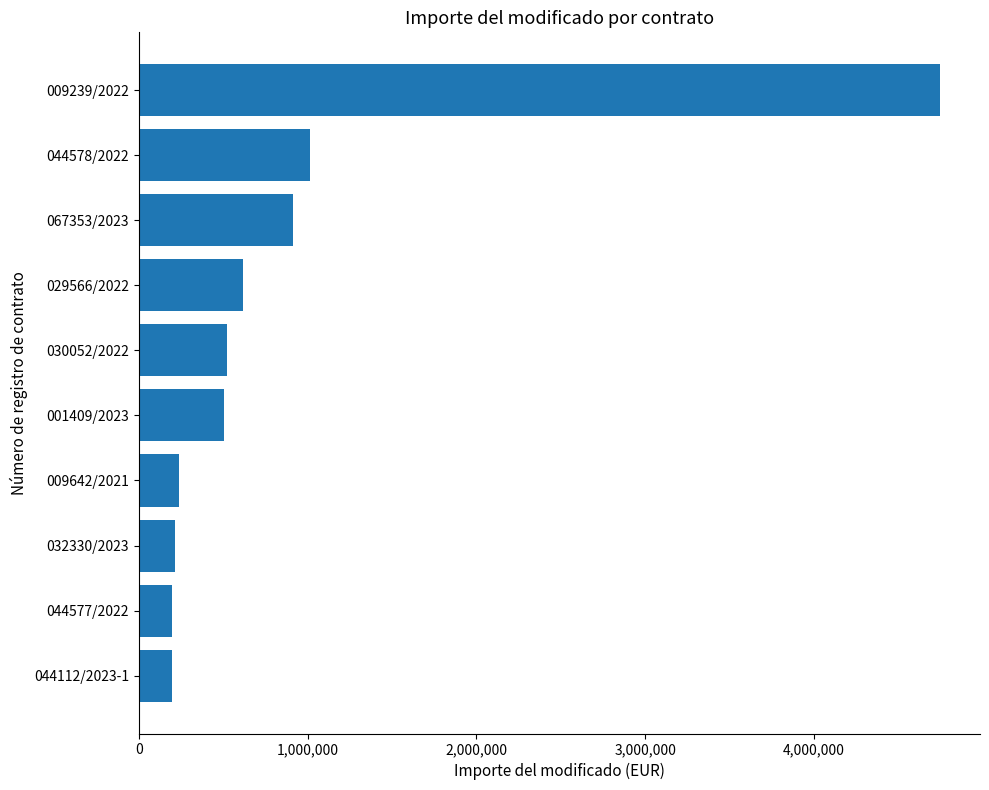

What is the smallest value displayed?

197342.8